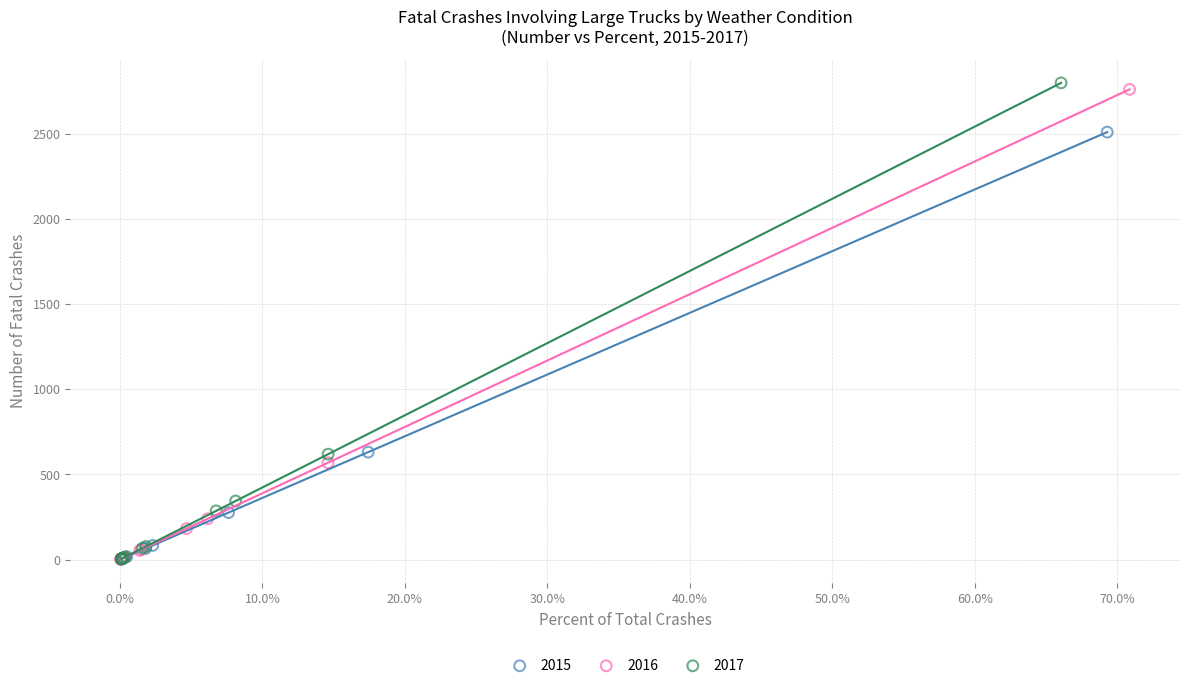

Which series has the largest Y range (max minus min)?

2017